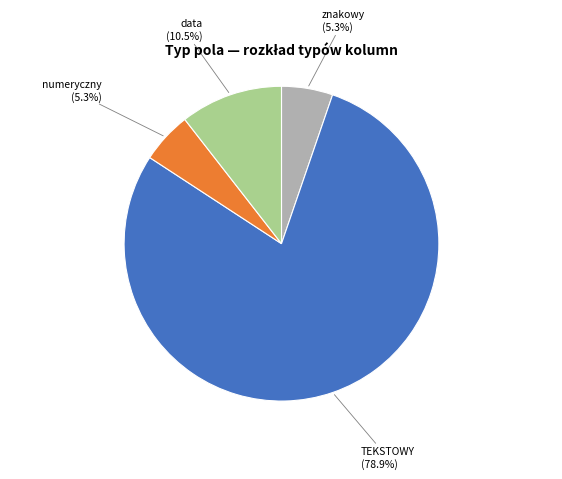

The numeryczny slice represents 5% of the pie. True or false?

True